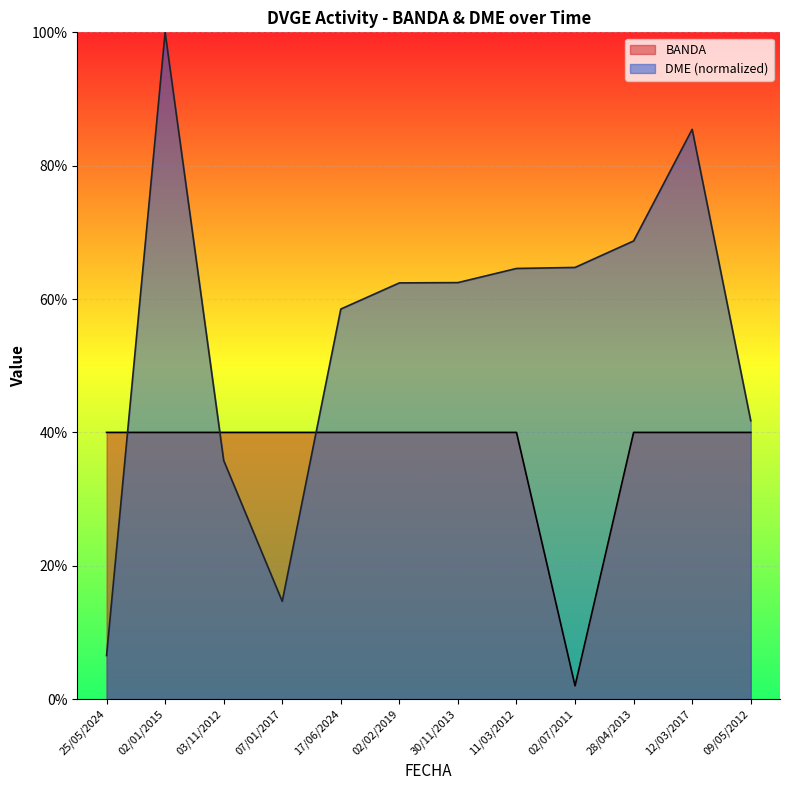

Which series changed the most between 17/06/2024 and 02/07/2011?

BANDA